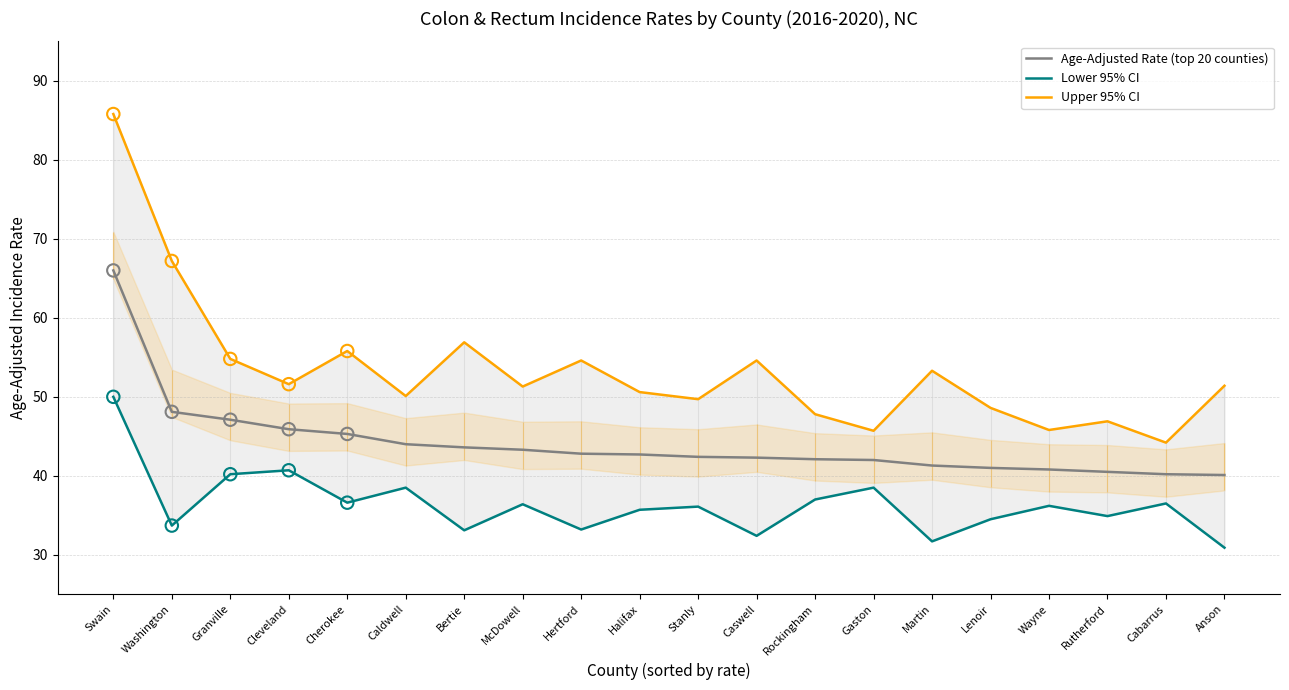

Is the value of Upper 95% CI at Swain greater than the value of Age-Adjusted Rate (top 20 counties) at McDowell?

Yes